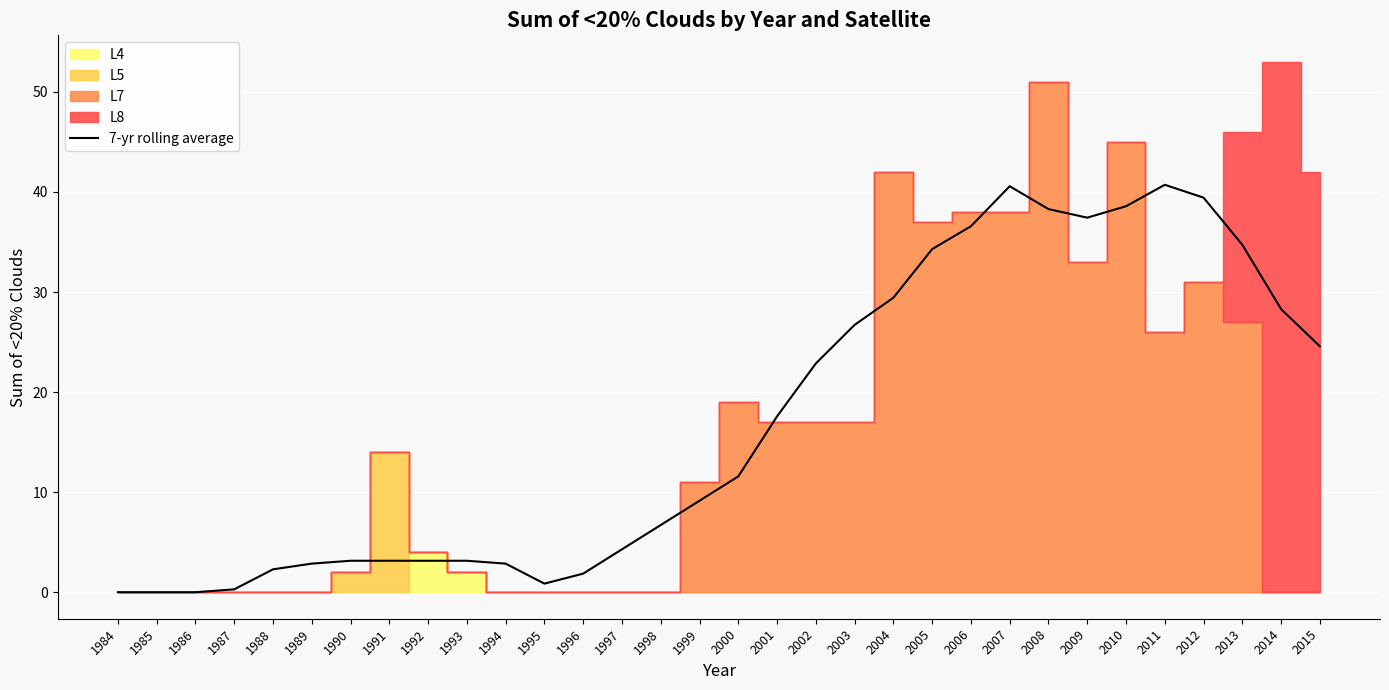

What is the maximum value for 7-yr rolling average?

40.7